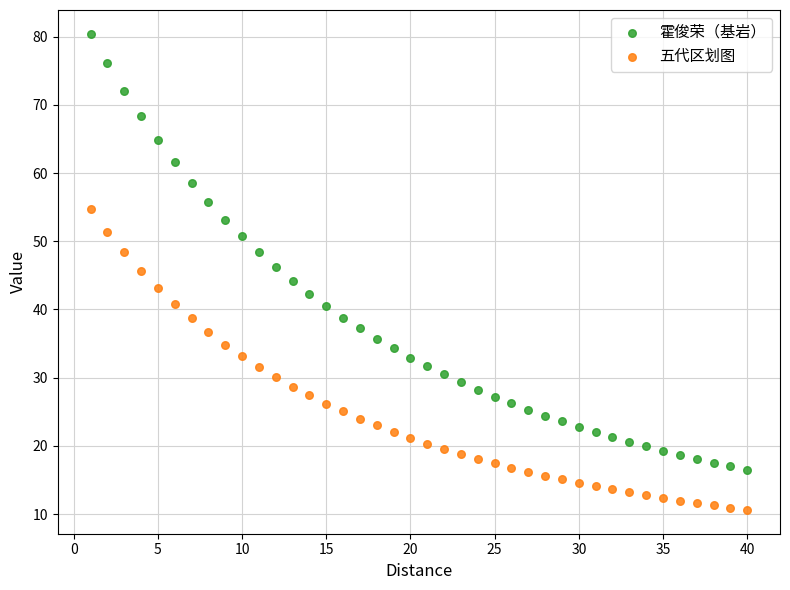

Which series reaches the maximum Y coordinate?

霍俊荣（基岩）